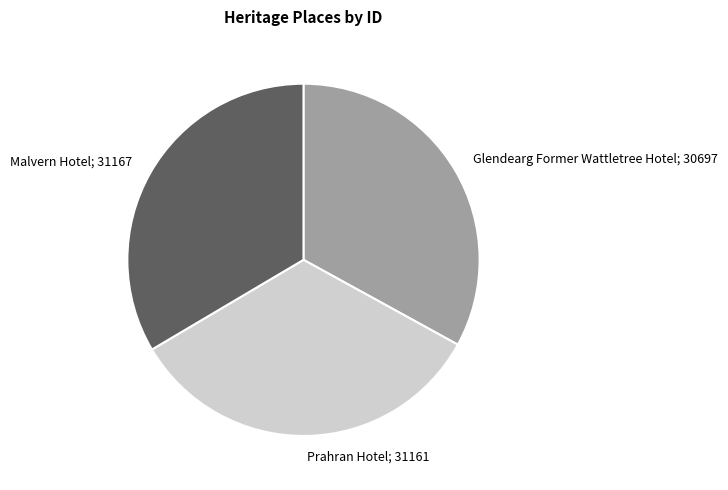

How many slices are in this pie chart?

3